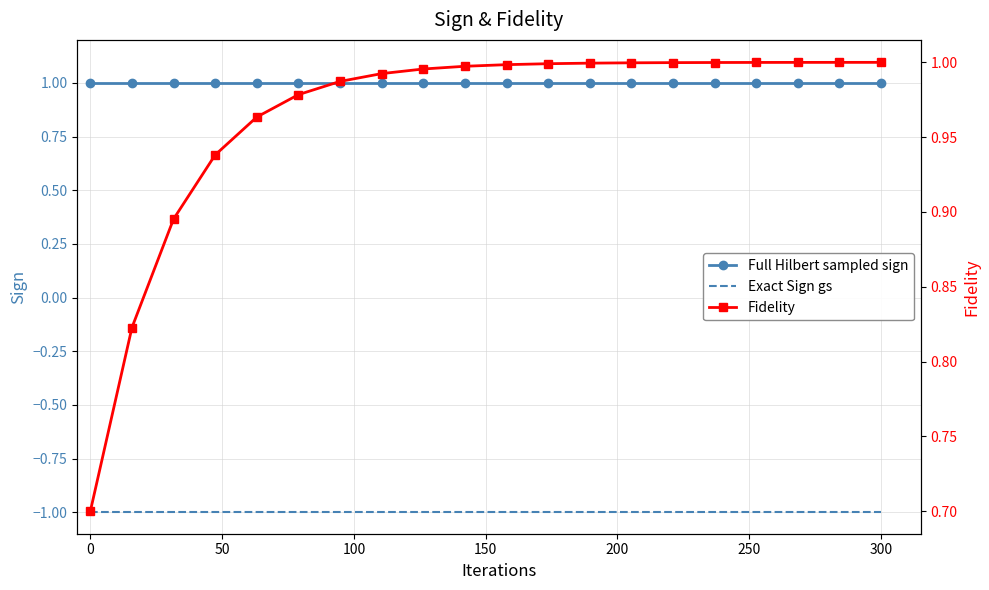

What is the sum of all Full Hilbert sampled sign values?

20